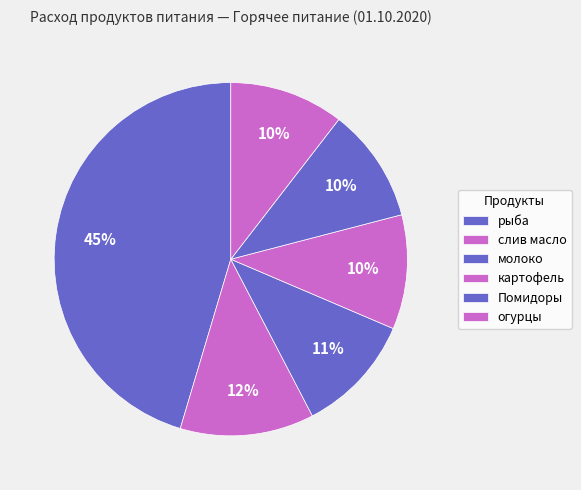

Does any single category account for the majority?

No